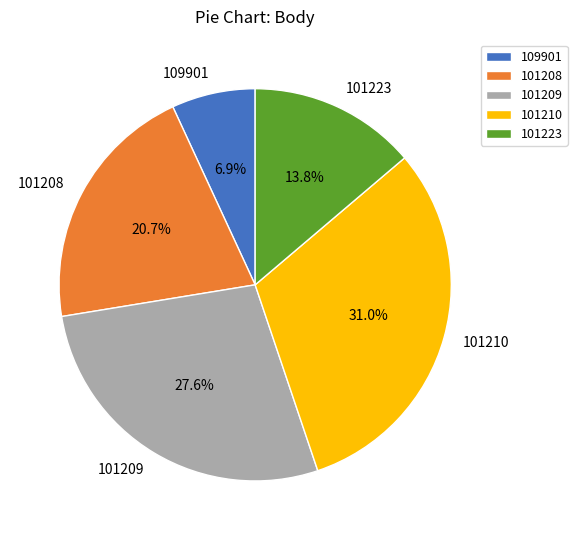

Rank the categories by value from lowest to highest.

109901, 101223, 101208, 101209, 101210